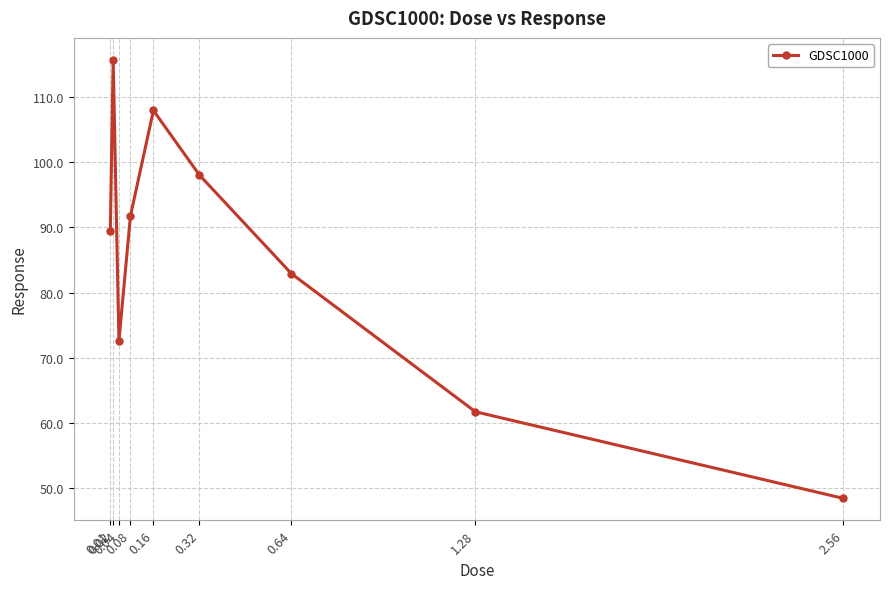

Which label corresponds to the smallest value in the chart?

2.56